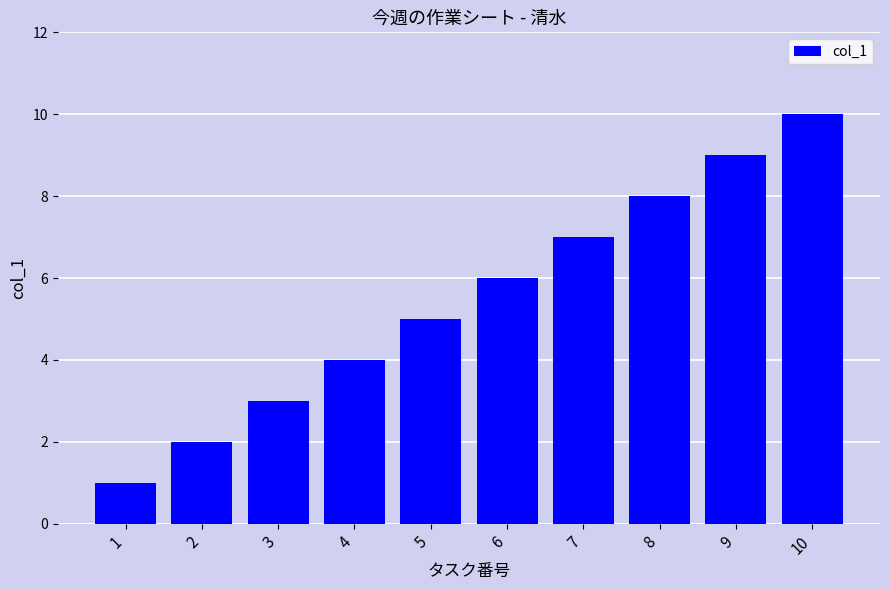

What is the value of the 10th bar from the left?

10